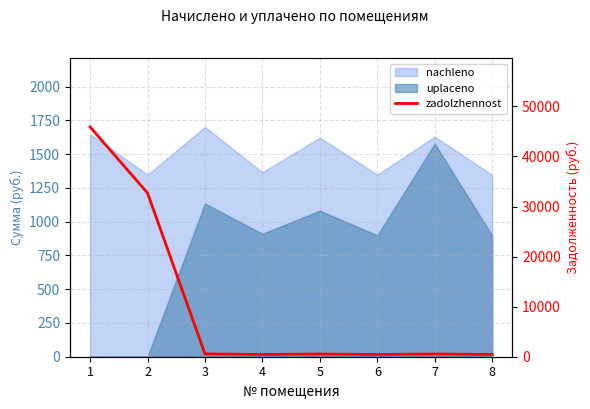

Between 7 and 3, which is larger?

3